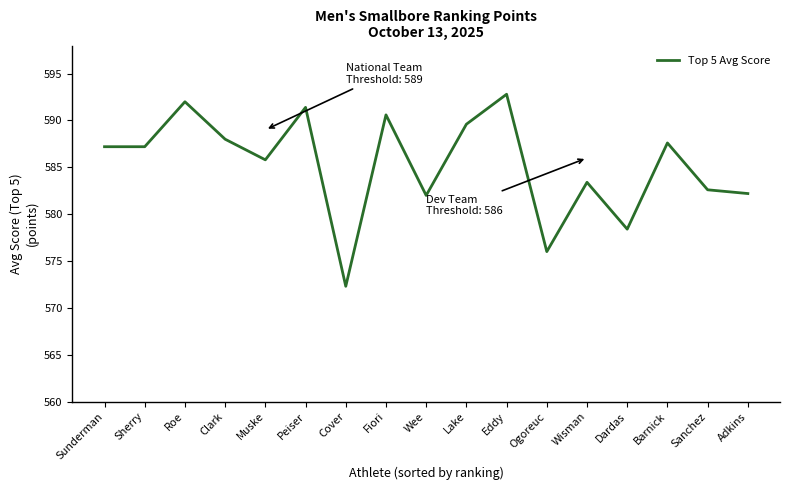

How many lines are shown in the chart?

1